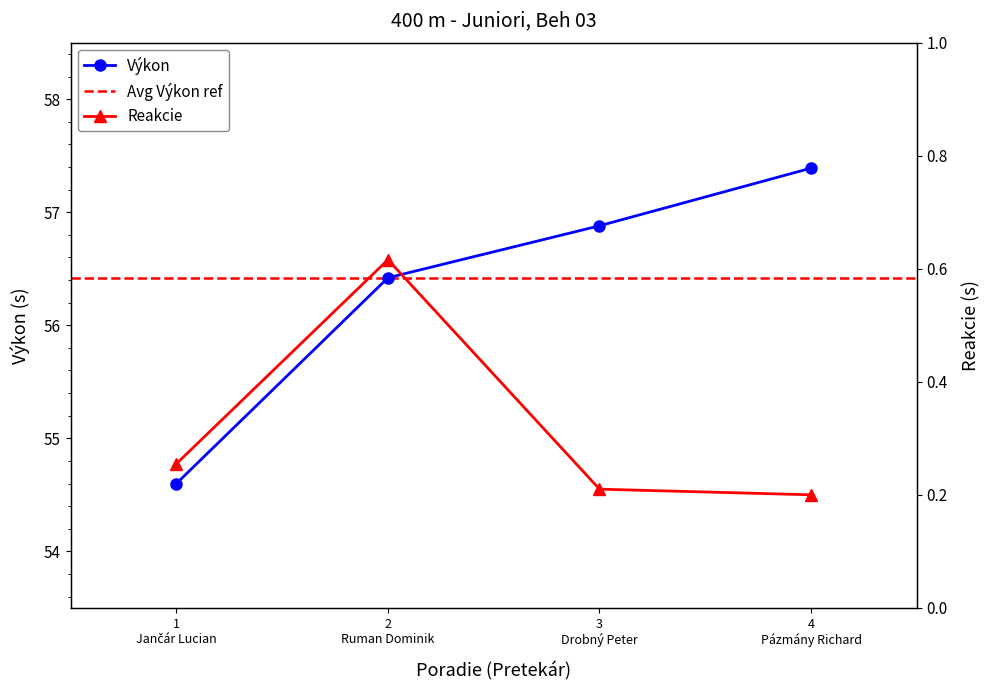

True or false: Výkon has more than 0 interior local peaks.

False